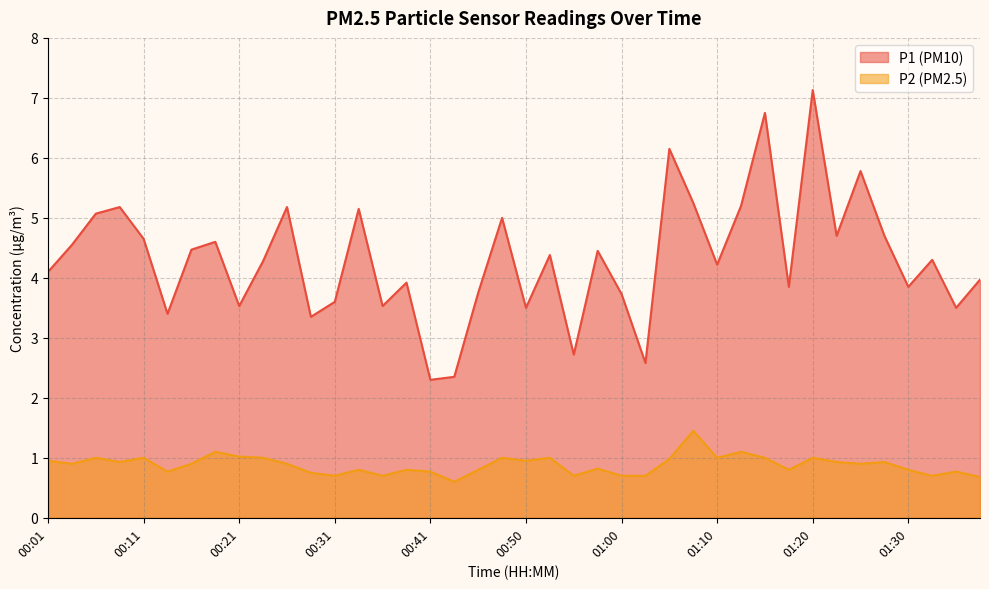

True or false: P1 has a value of 2.1 at 01:17.

False